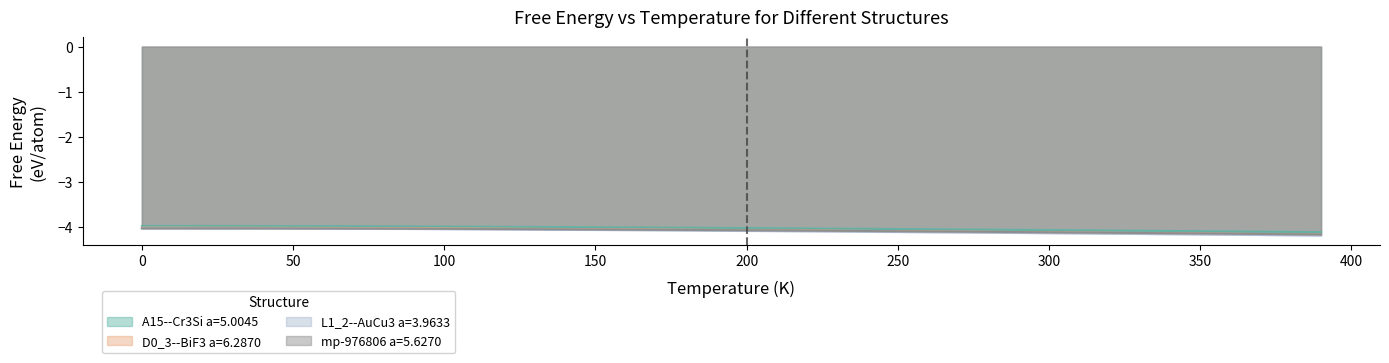

Which series has the largest range (max minus min)?

L1_2--AuCu3 a=3.9633